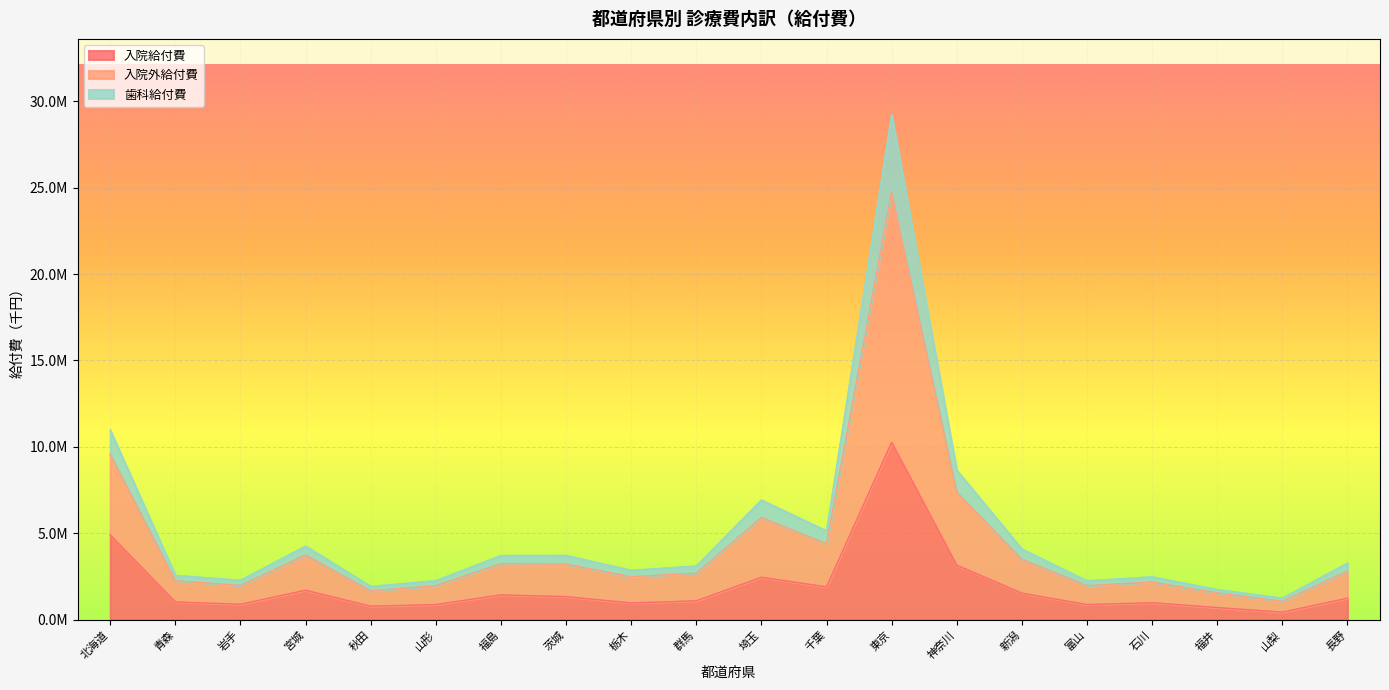

What is the label of the 1st point from the left?

北海道